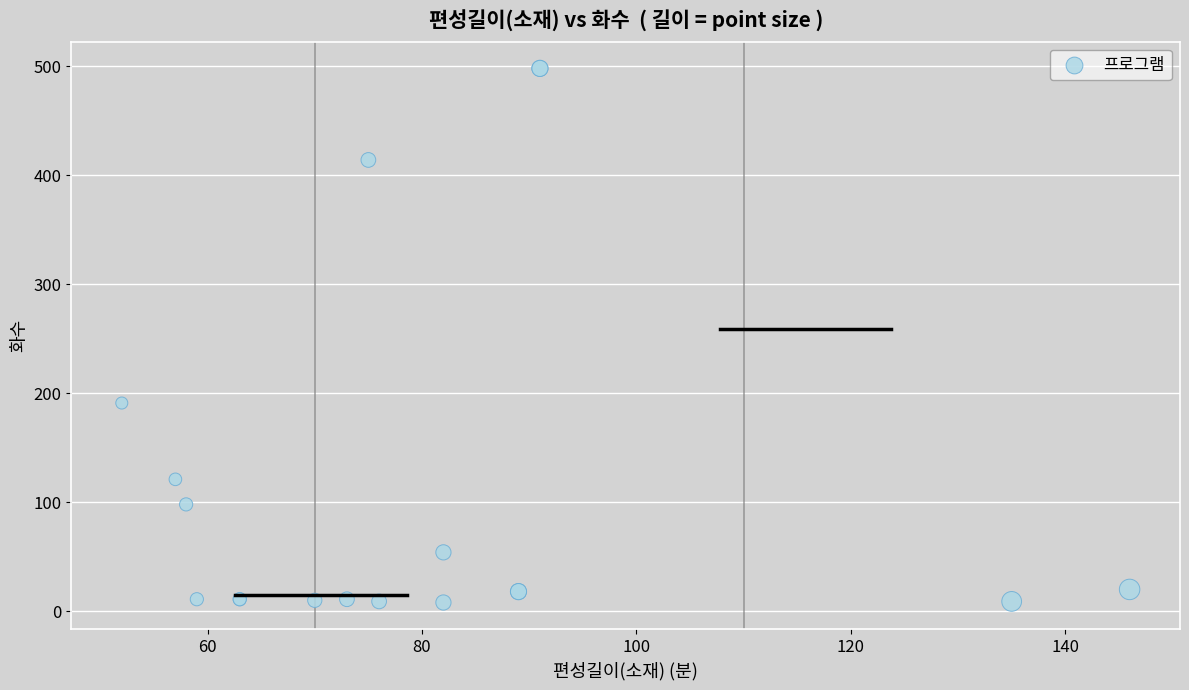

What Y value in the scatter plot is closest to 253?

191